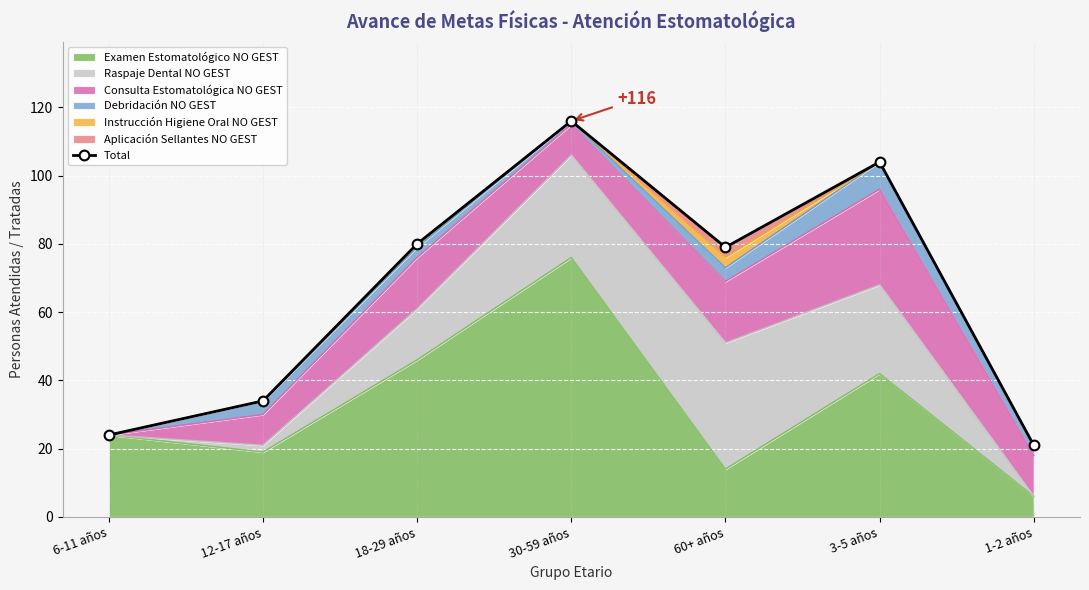

Rank the categories by value from lowest to highest.

1-2 años, 6-11 años, 12-17 años, 60+ años, 18-29 años, 3-5 años, 30-59 años